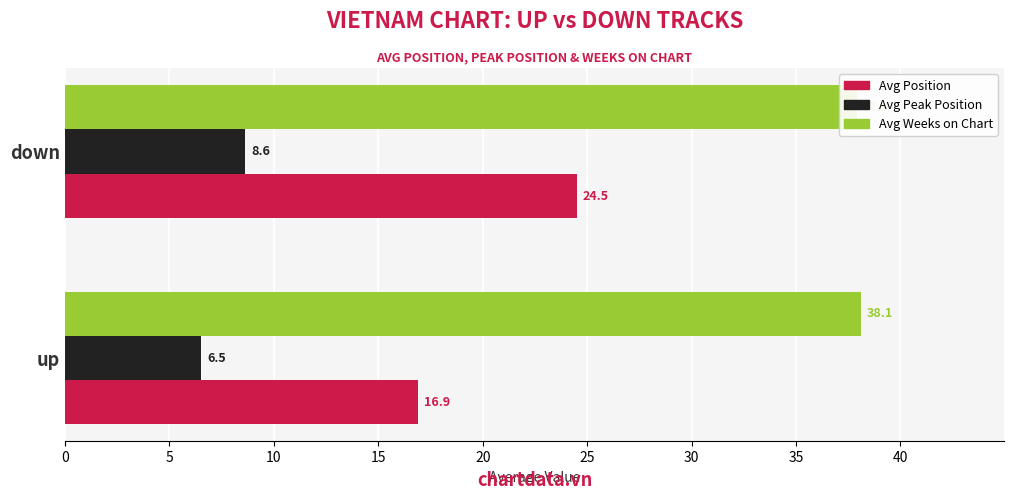

How many groups of bars are there?

2